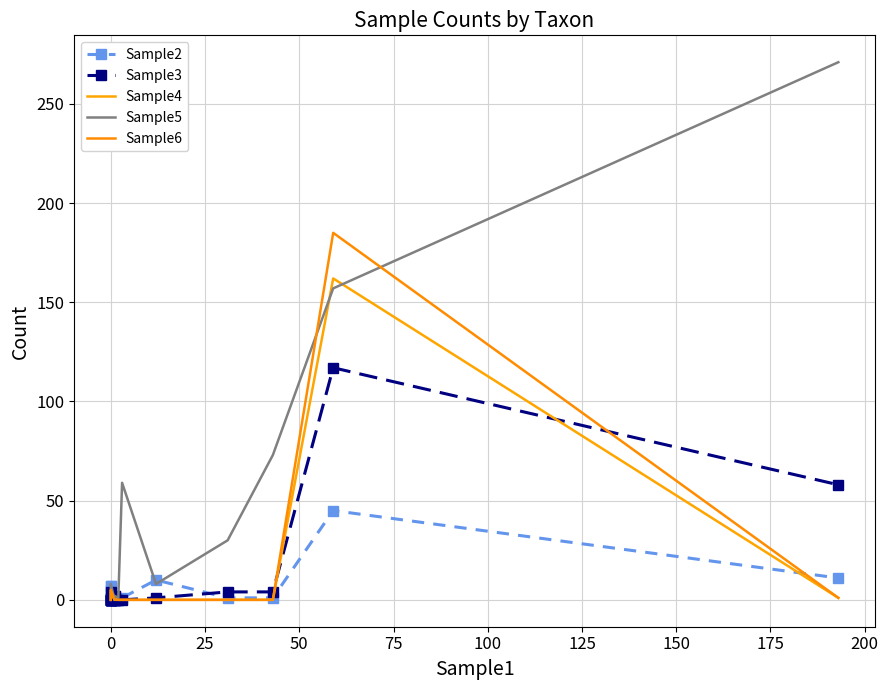

Which has a higher value, 0 or 75?

75